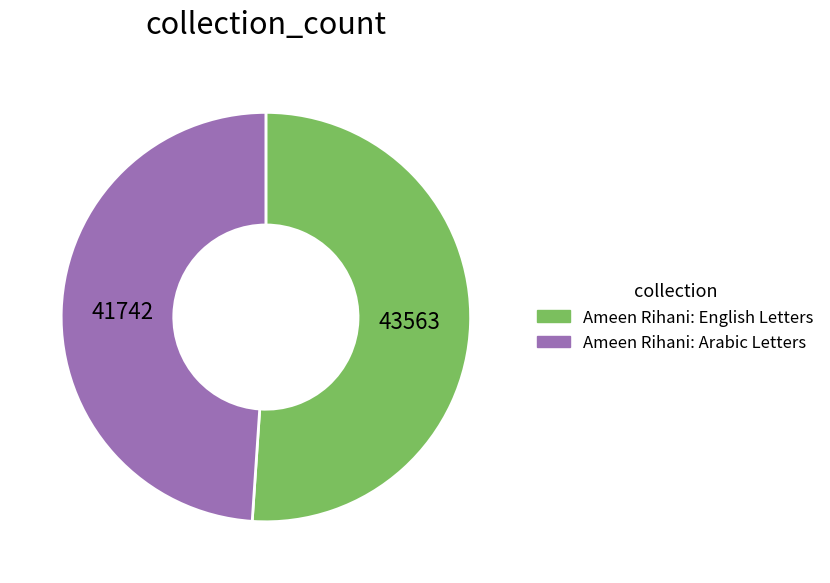

How many slices are in this pie chart?

2